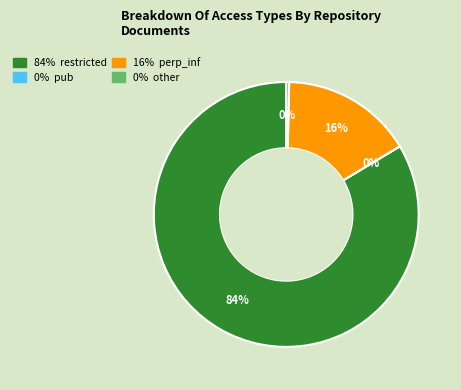

To the nearest percent, what is the average slice percentage?

25%